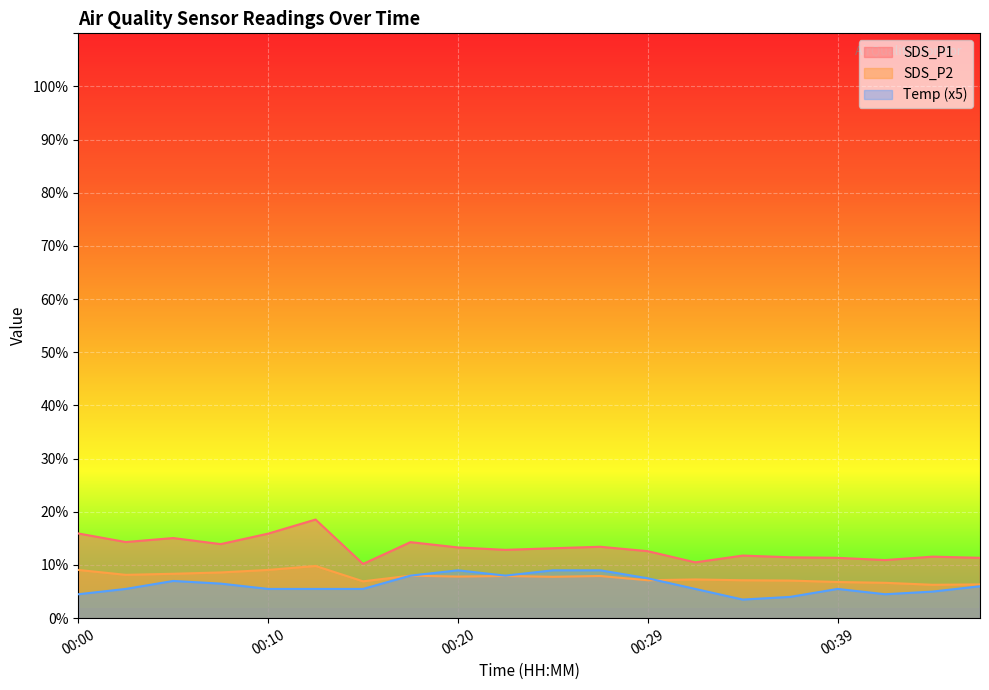

Which has a higher value, 00:39 or 00:07?

00:07